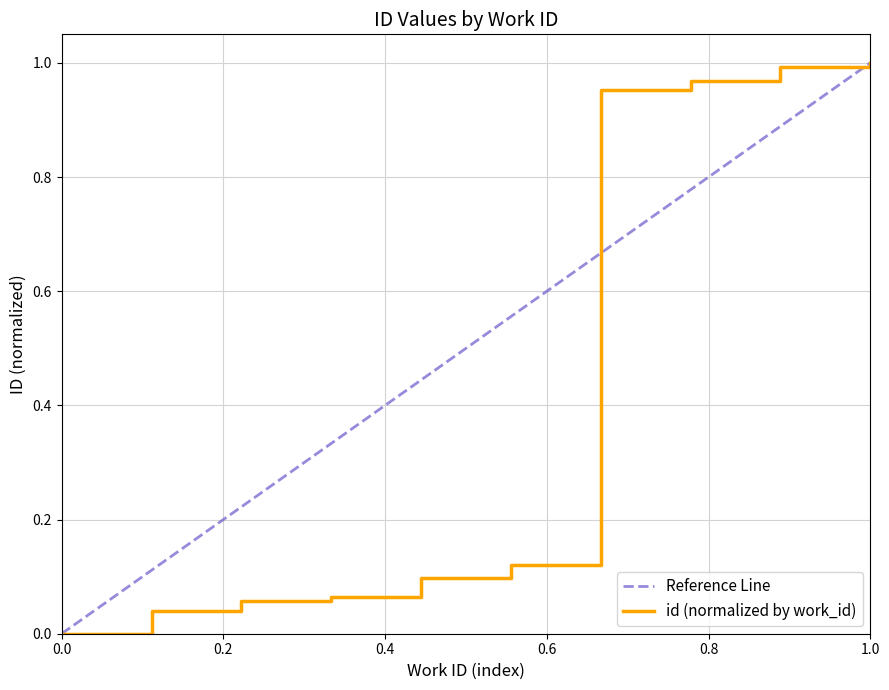

Does the chart display data point markers on the line(s)?

No